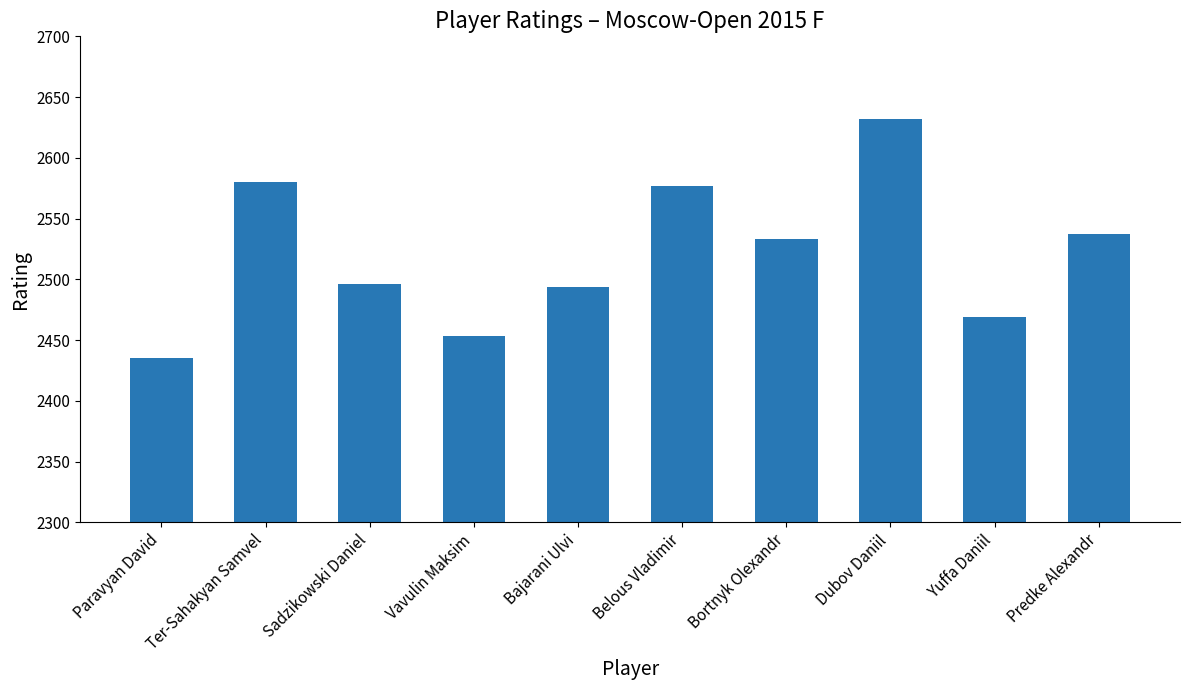

Is it true that the value at Dubov Daniil is 4441?

False